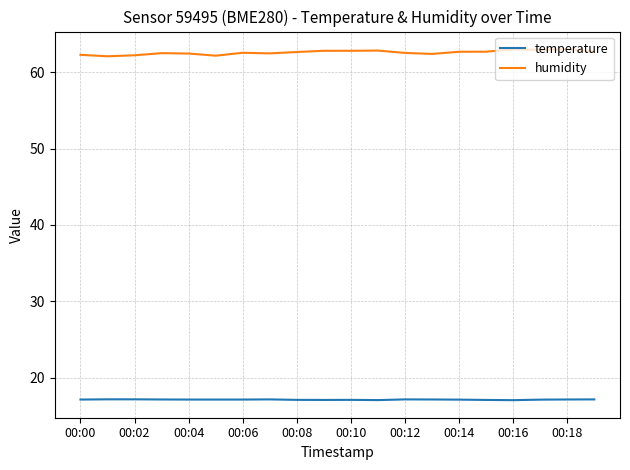

What are all the series names shown in the legend?

temperature, humidity